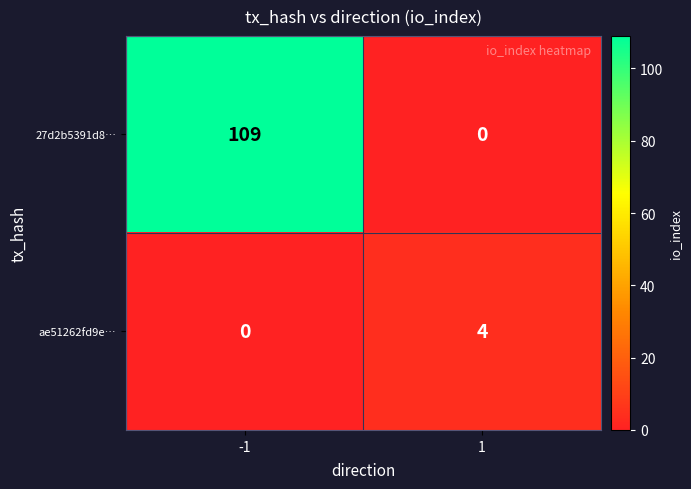

Read the 27d2b5391d8… value at -1.

109